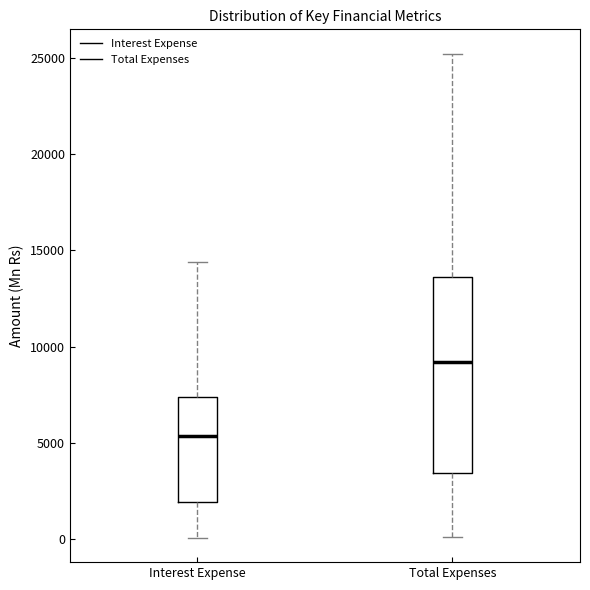

Where is the lower edge of the box for Total Expenses on the y-axis? The values are not printed on the chart, so give them approximately, as read against the axis.

3500